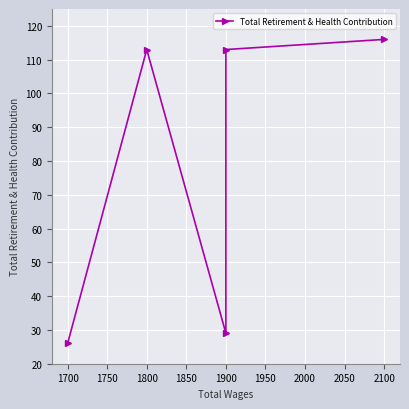

What is the smallest value displayed?

26